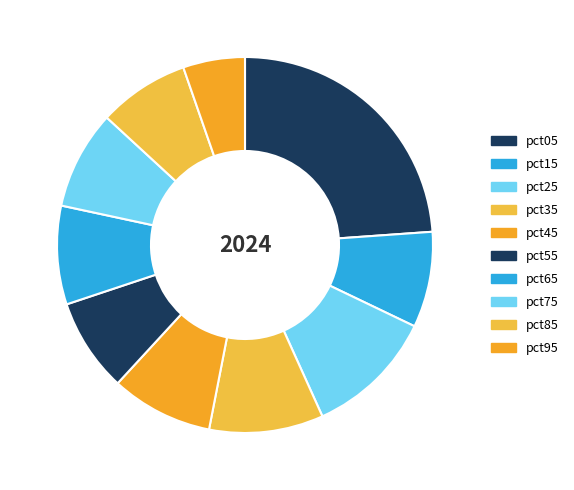

The pct65 slice represents 8% of the pie. True or false?

True